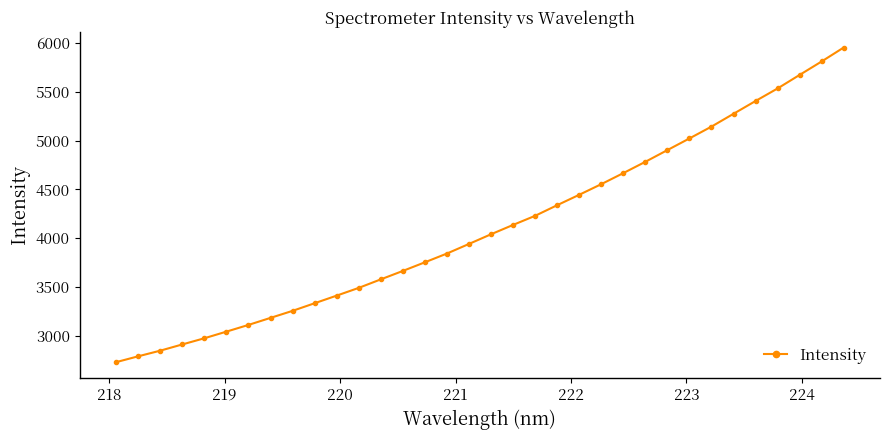

What is the difference between the second highest and second lowest values?

3021.7